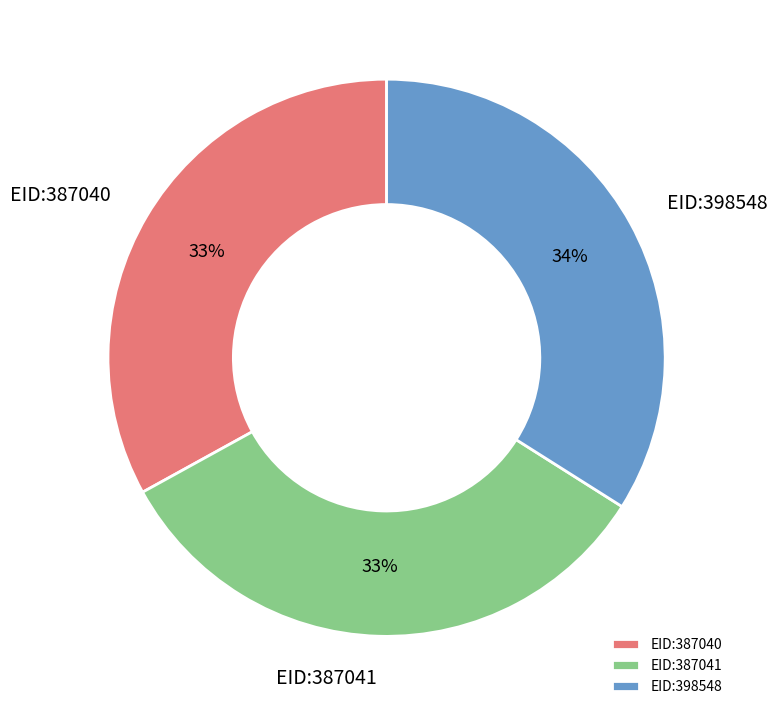

Which slice is the largest?

EID:398548